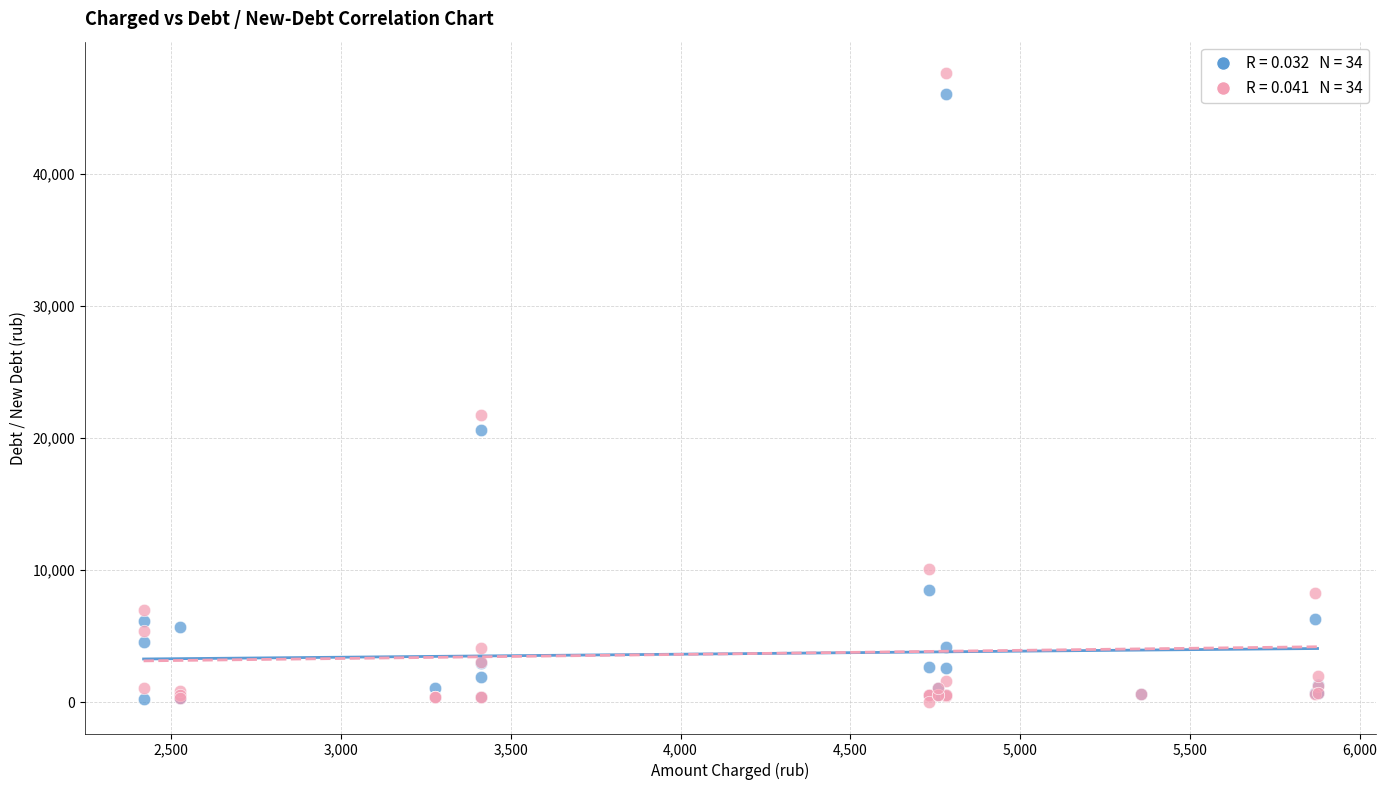

Across all series, what Y value is closest to 23800?

21723.9